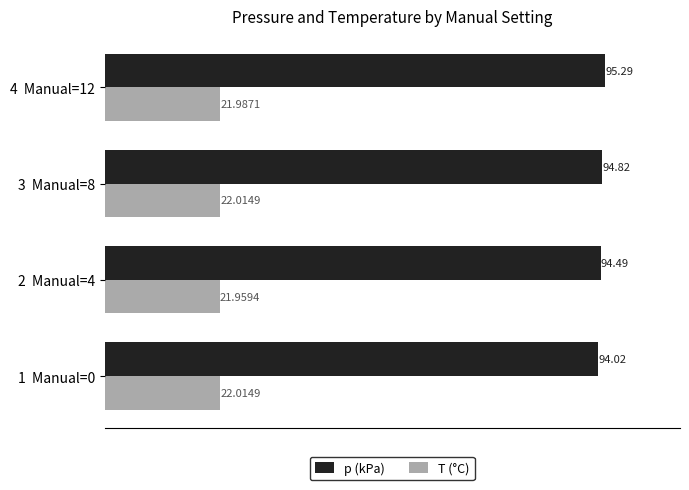

What is the minimum value shown in the chart?

22.0